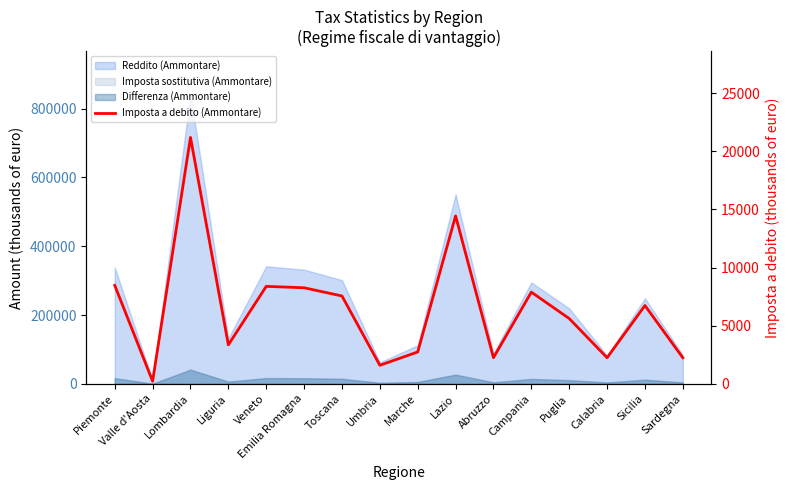

True or false: the data shows 8264 at Emilia Romagna.

True